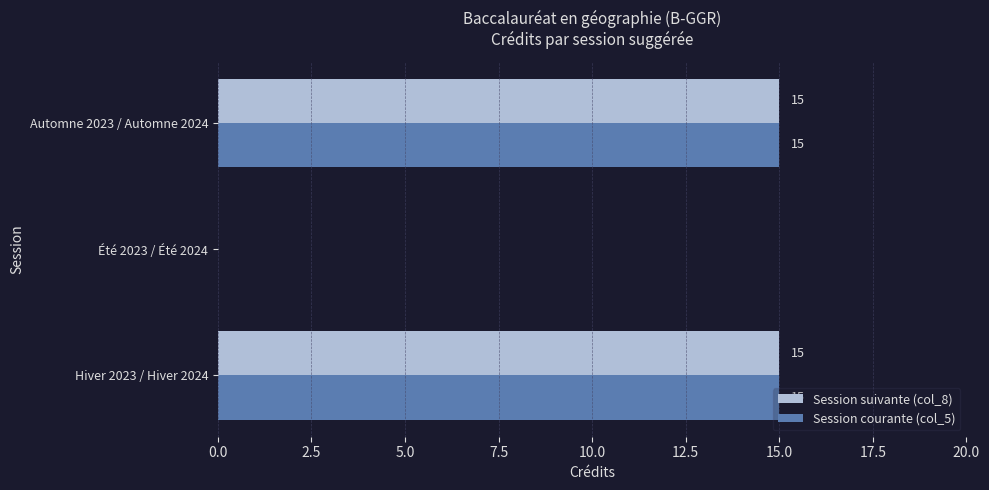

What value does the Session courante (col_5) series have at Automne 2023 / Automne 2024, to the nearest 10?

20